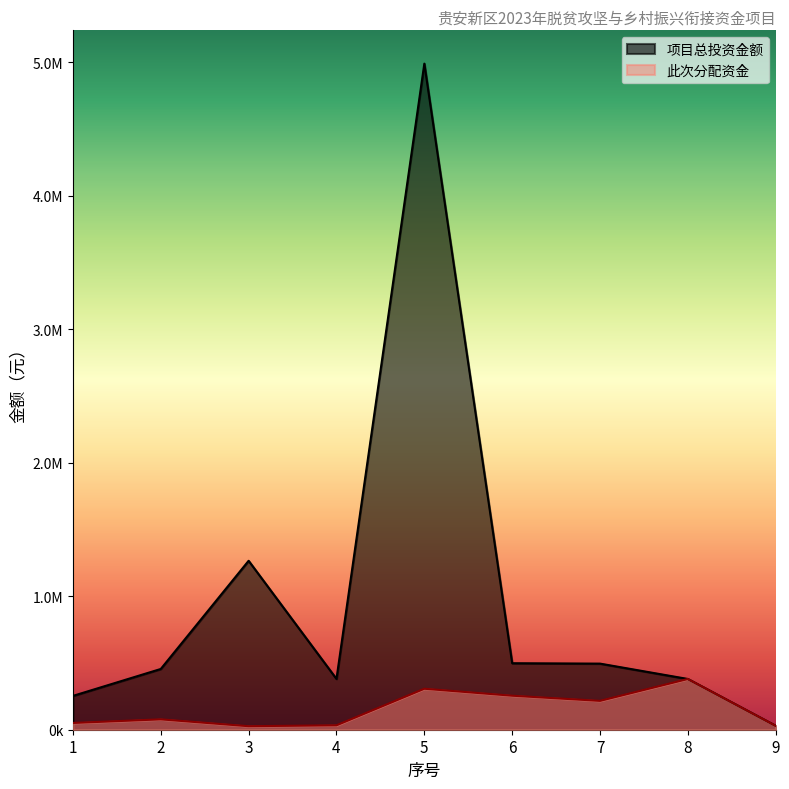

What is the smallest value displayed?

26344.4